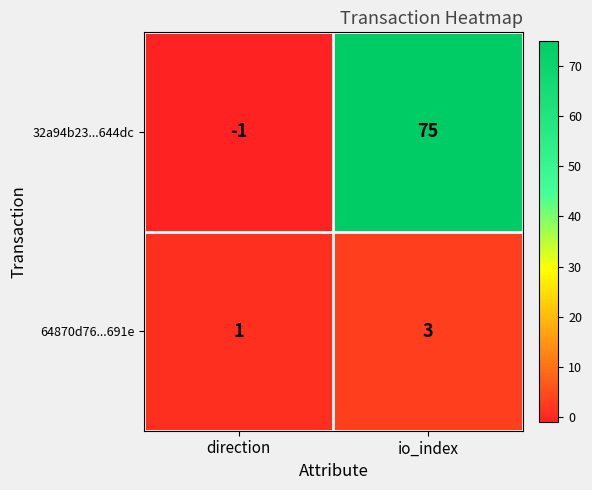

What is the maximum value shown in the chart?

75